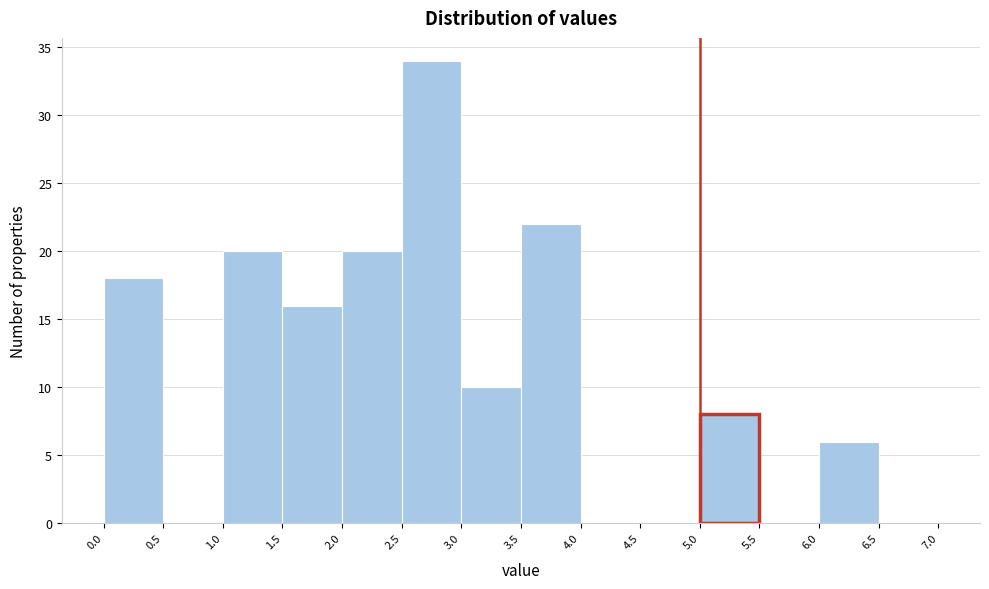

What is the height of the bar covering 1.0 to 1.5 on the x-axis? The values are not printed on the chart, so give them approximately, as read against the axis.

20